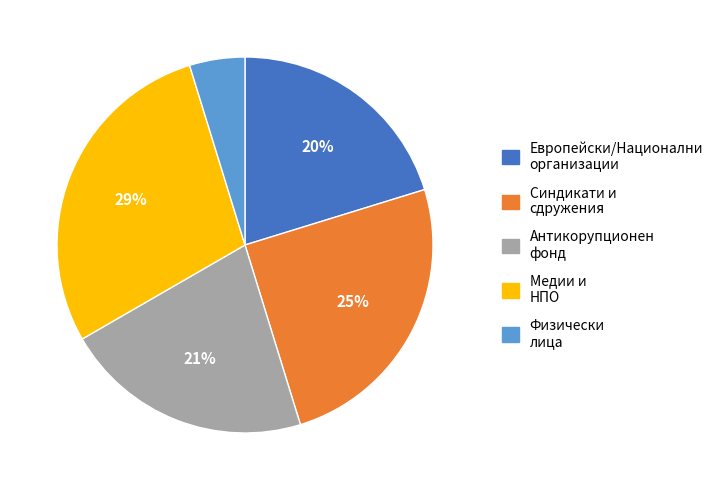

Which has a higher value, Антикорупционен фонд or Европейски/Национални организации?

Антикорупционен фонд